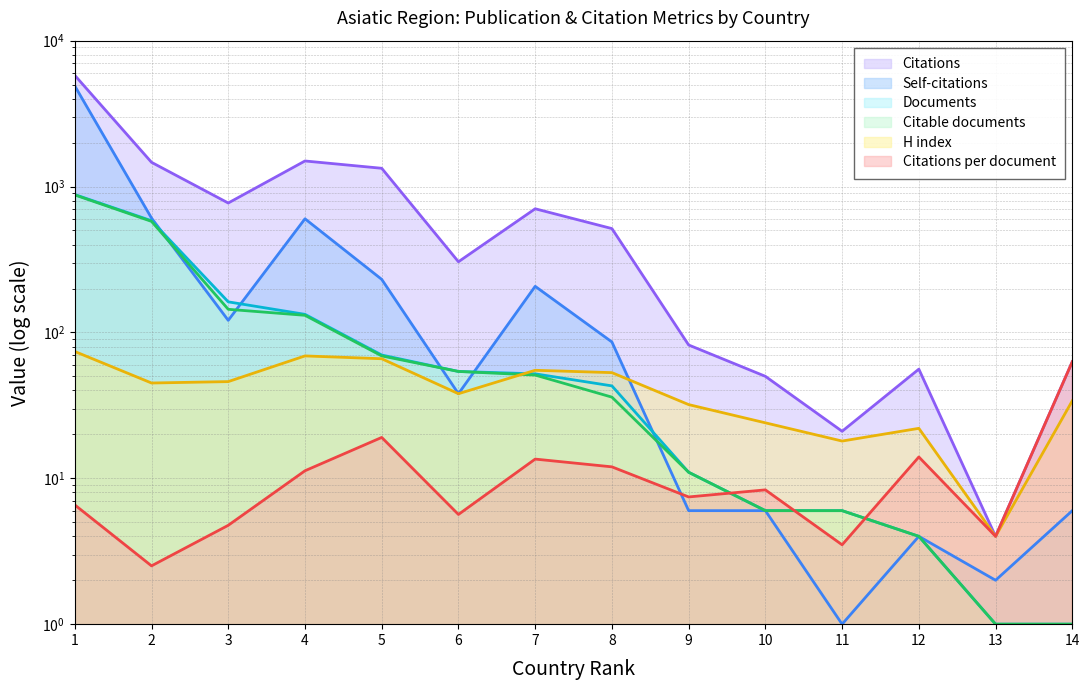

What is the average value of the Citations series?

903.9